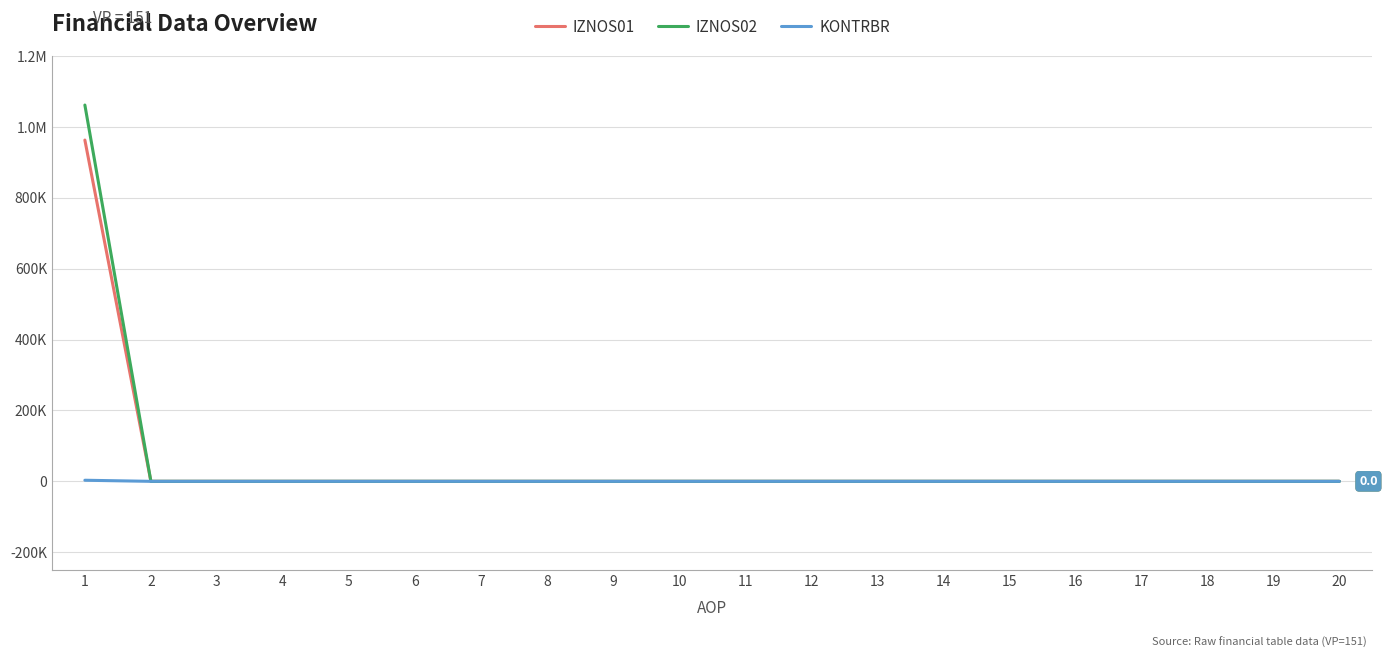

The IZNOS01 series shows 0.0 at 15. True or false?

True